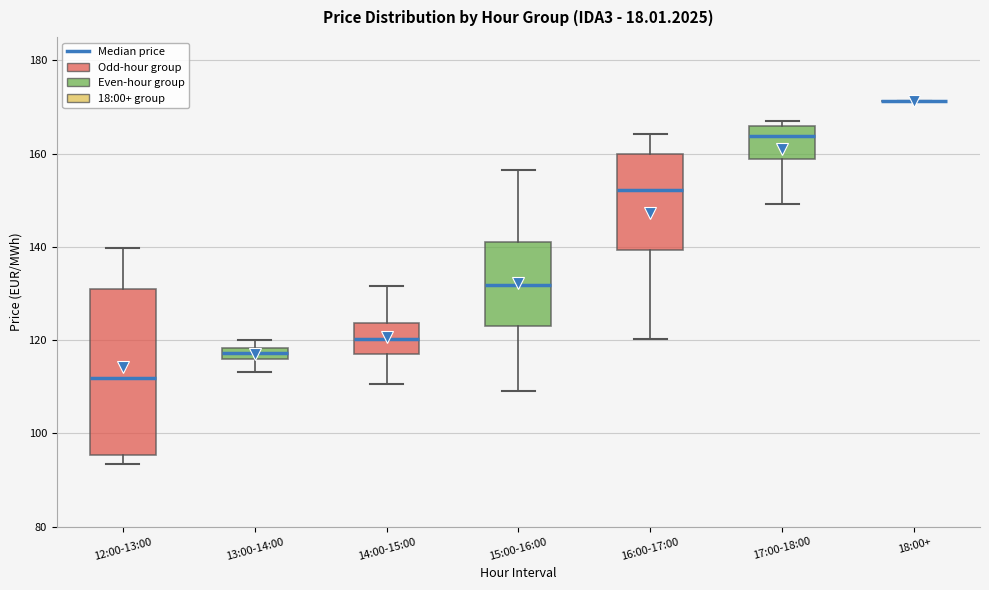

Where does the lower whisker of the box for 13:00-14:00 end on the y-axis? The values are not printed on the chart, so give them approximately, as read against the axis.

114